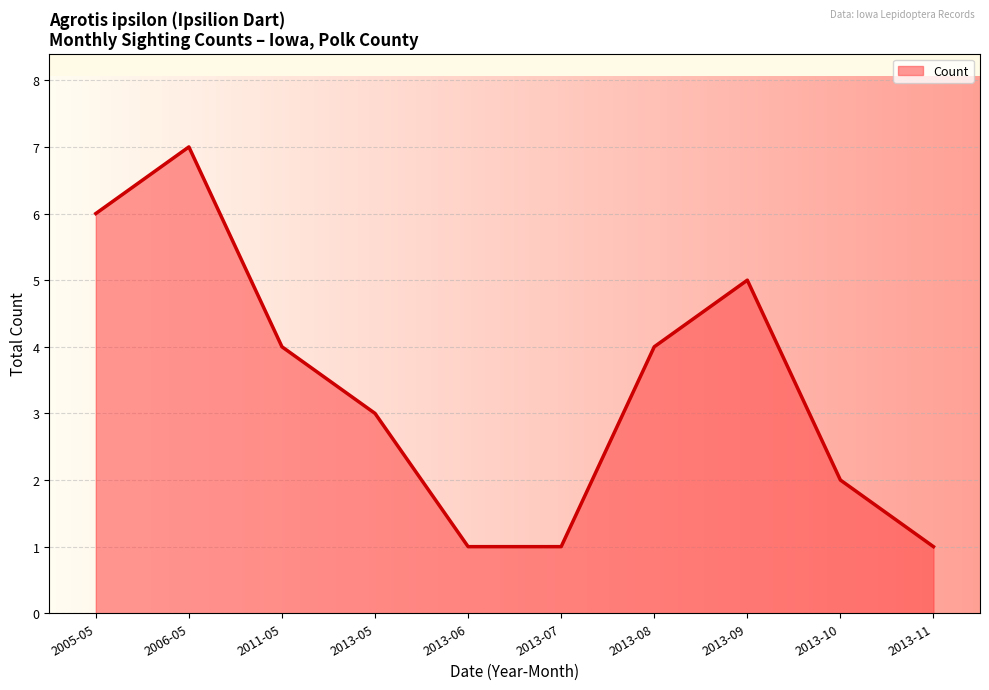

Reading left to right, list all the values displayed in this chart.

6	7	4	3	1	1	4	5	2	1